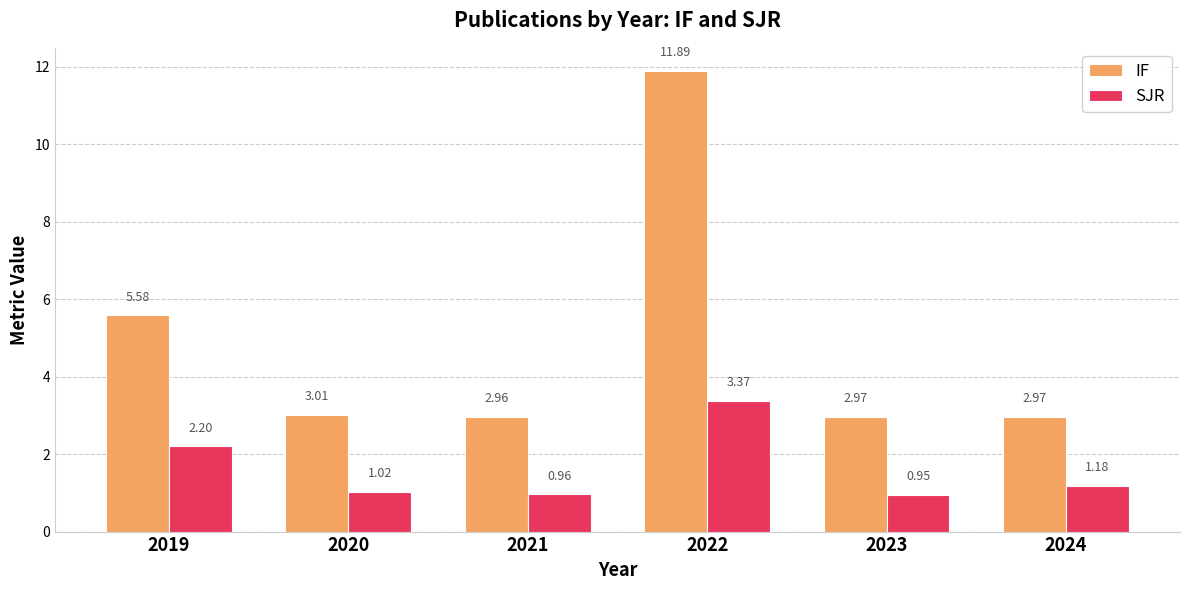

What is the value of the IF bar at the 1st from the left?

5.6